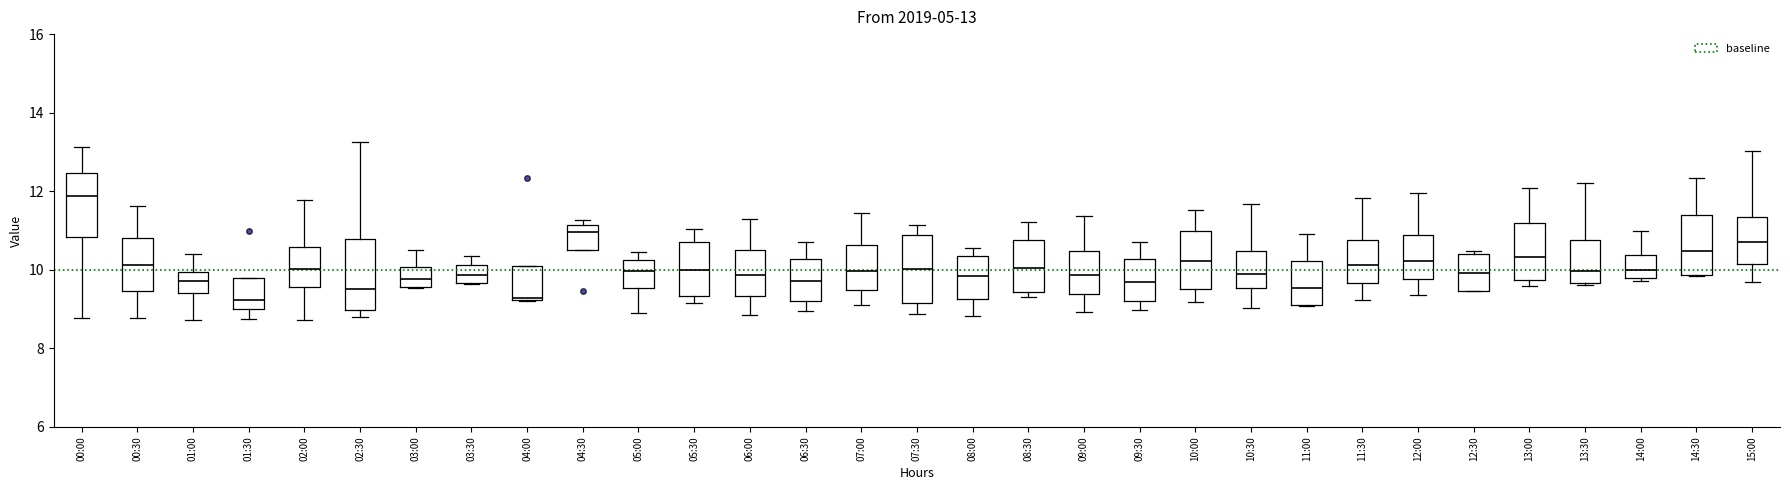

Which box has the highest median line?

00:00